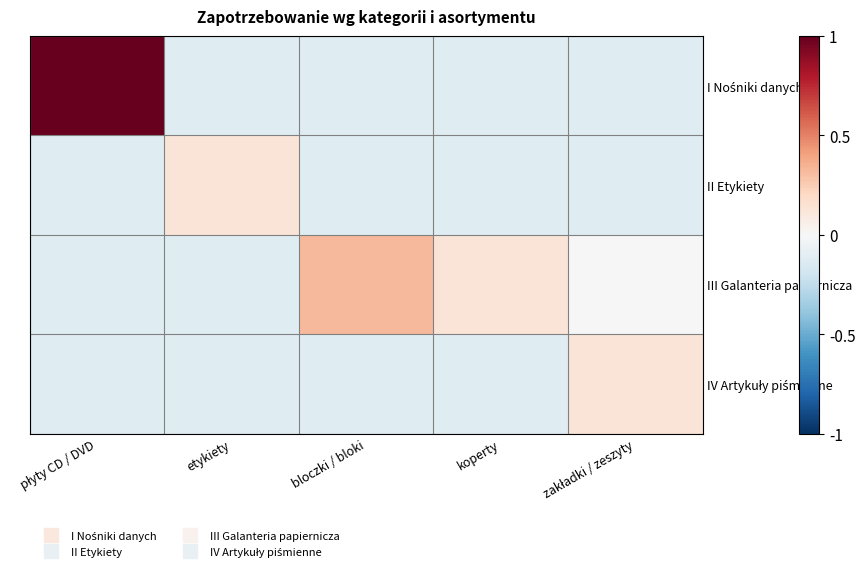

Rank the series at płyty CD / DVD from highest to lowest value.

I Nośniki danych, II Etykiety, III Galanteria papiernicza, IV Artykuły piśmienne